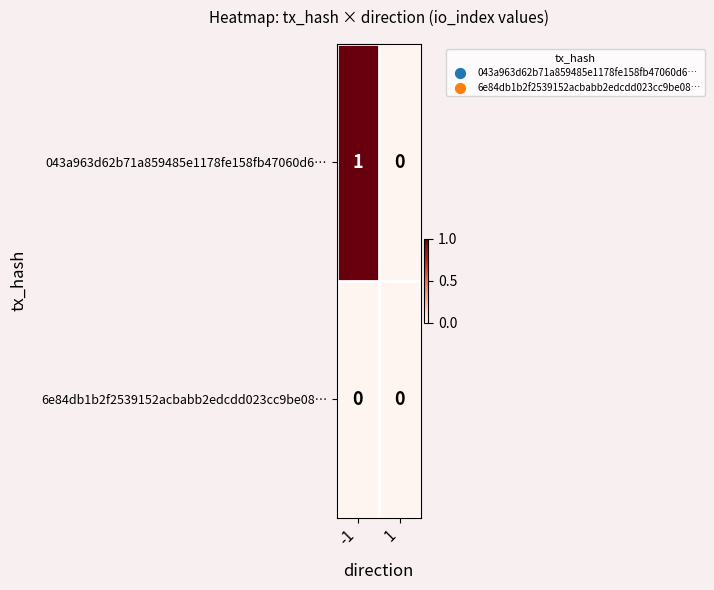

Which series has the largest total across all categories?

043a963d62b71a859485e1178fe158fb47060d6…